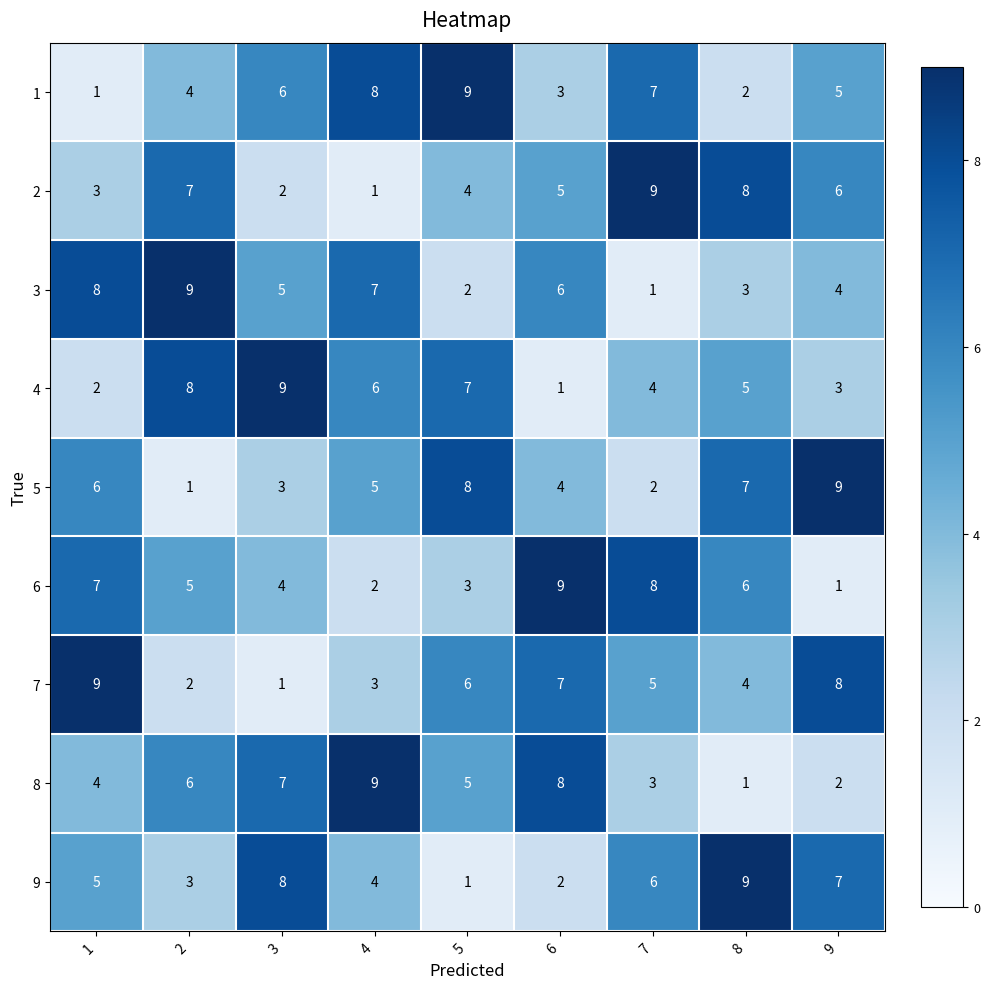

At how many categories does at least one series exceed 8?

9